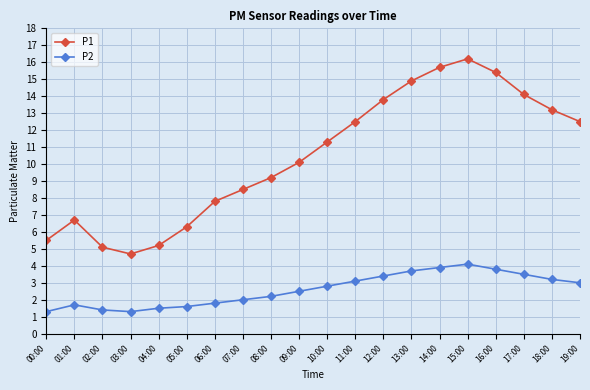

Where is the first local maximum for P2?

01:00